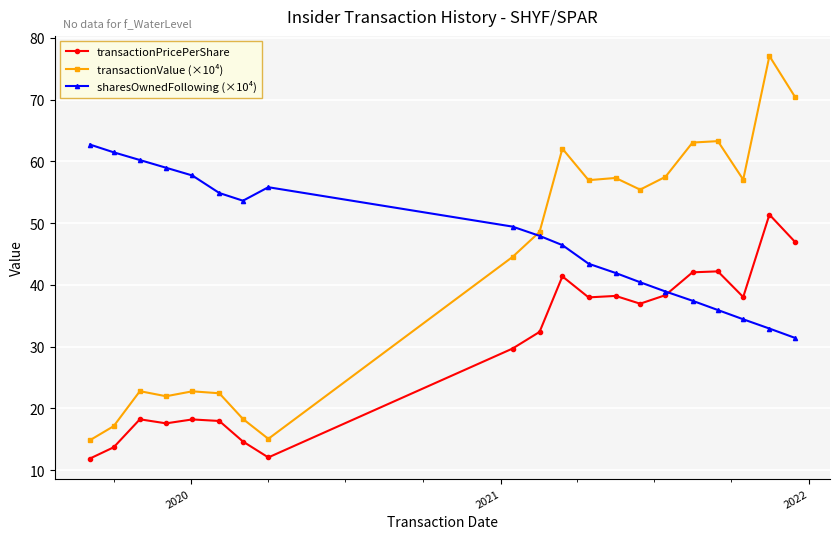

True or false: transactionValue (×10⁴) has more than 1 points higher than both neighbors.

True